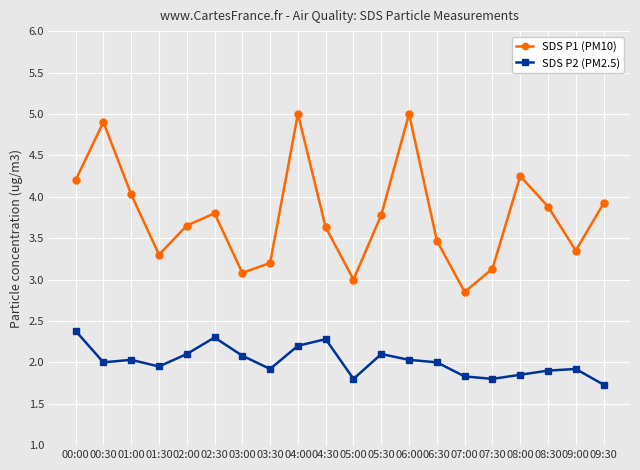

True or false: SDS P1 (PM10) and SDS P2 (PM2.5) intersect in this chart.

False